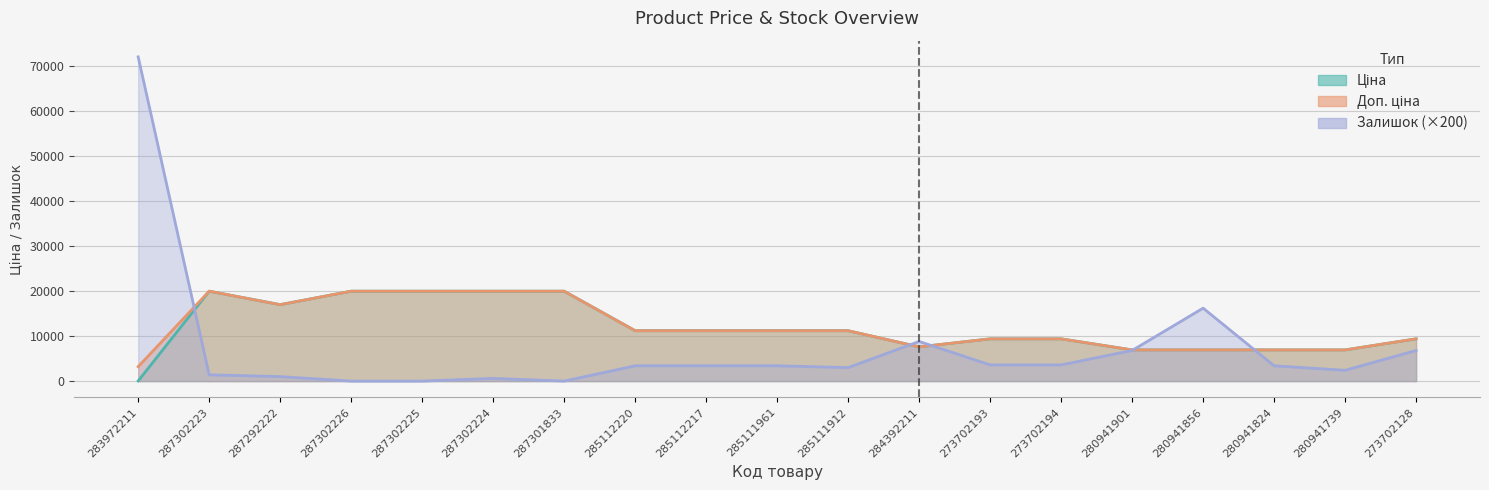

Does the chart have visible grid lines?

Yes